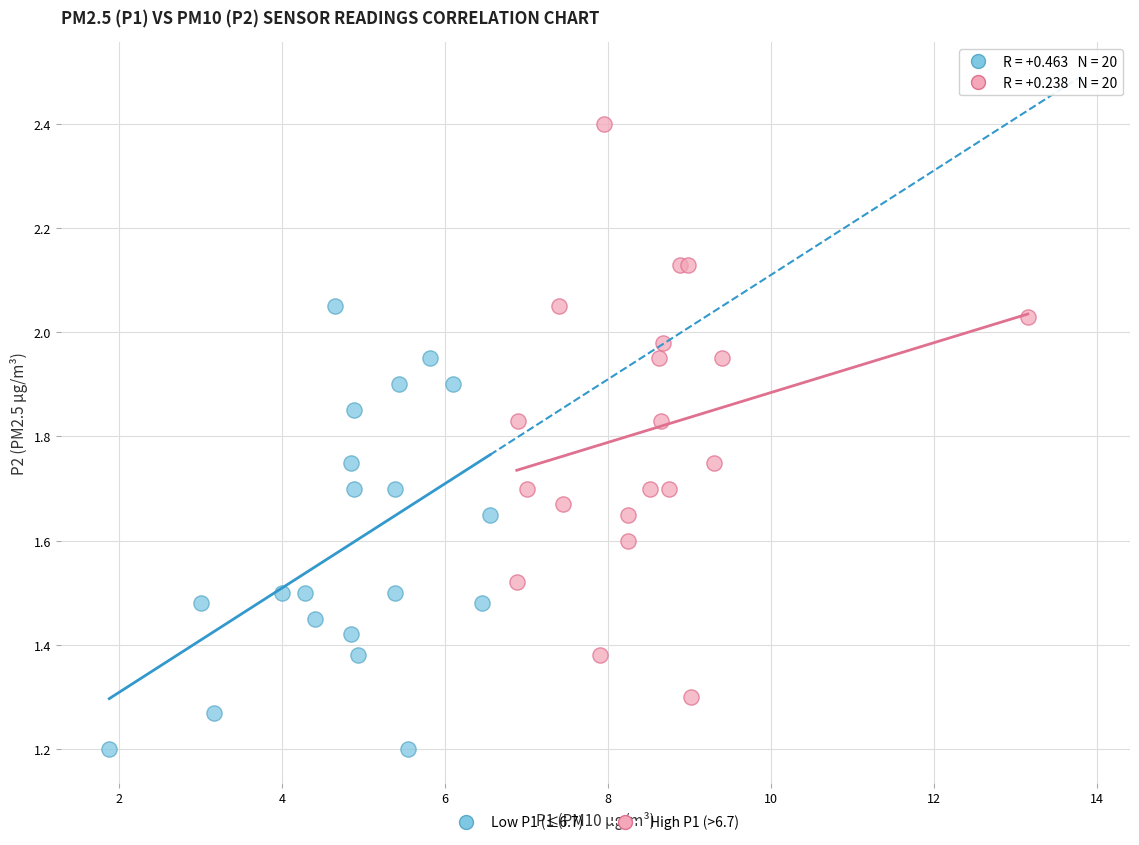

Which series reaches the maximum Y coordinate?

High P1 (>6.7)